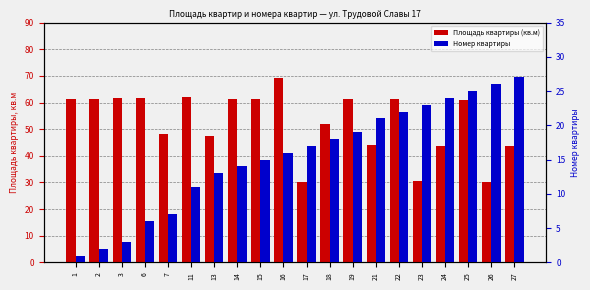

True or false: Площадь квартиры (кв.м) has a value of 20.3 at 11.

False